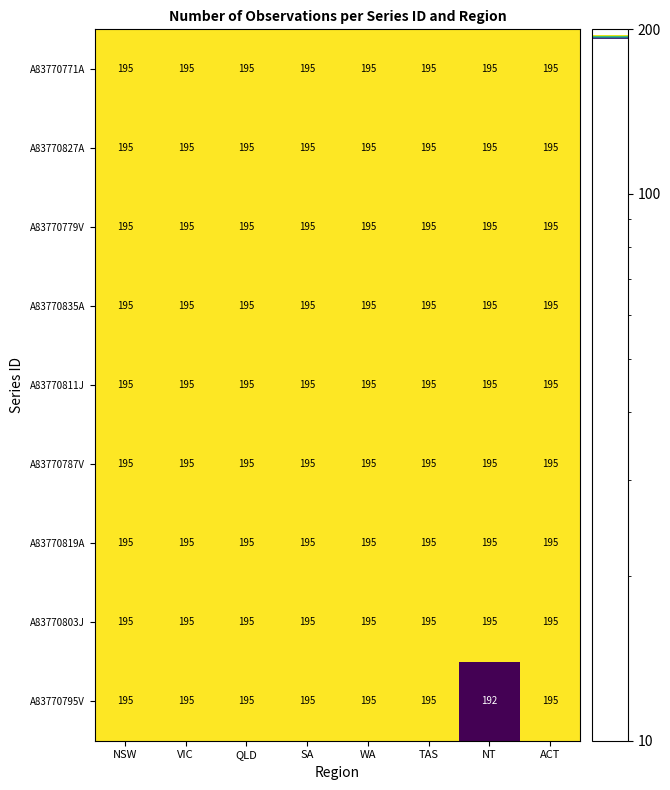

Is it true that A83770771A equals 195 at VIC?

True